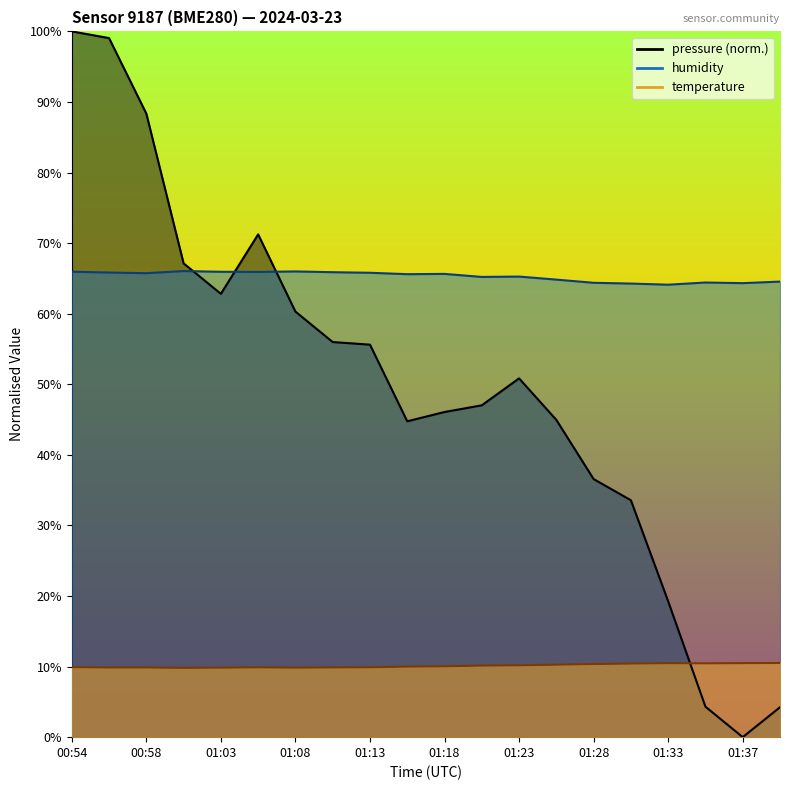

True or false: pressure and temperature intersect in this chart.

True